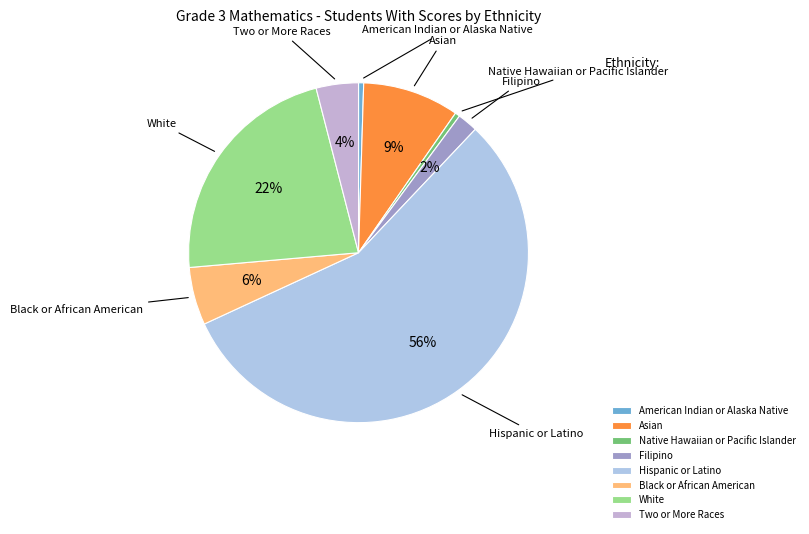

True or false: Asian accounts for 9% of the total.

True